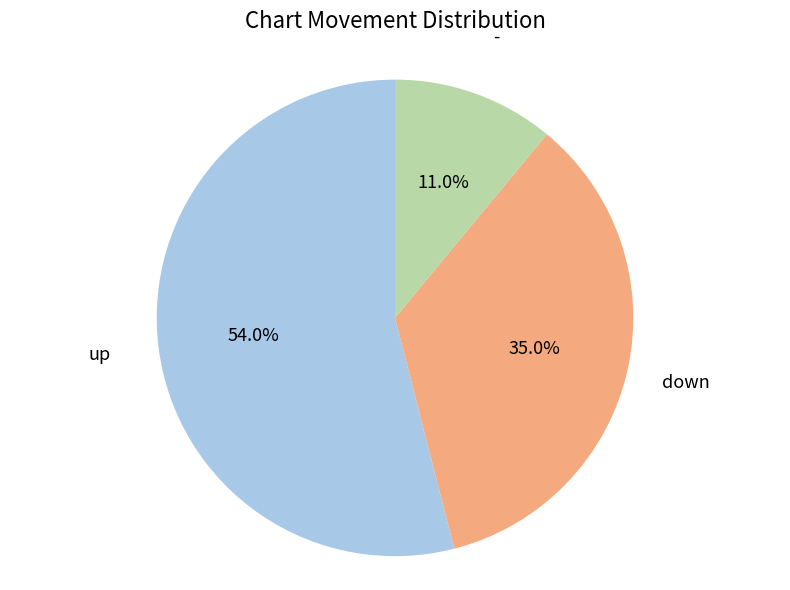

Is there a majority slice in this chart?

Yes